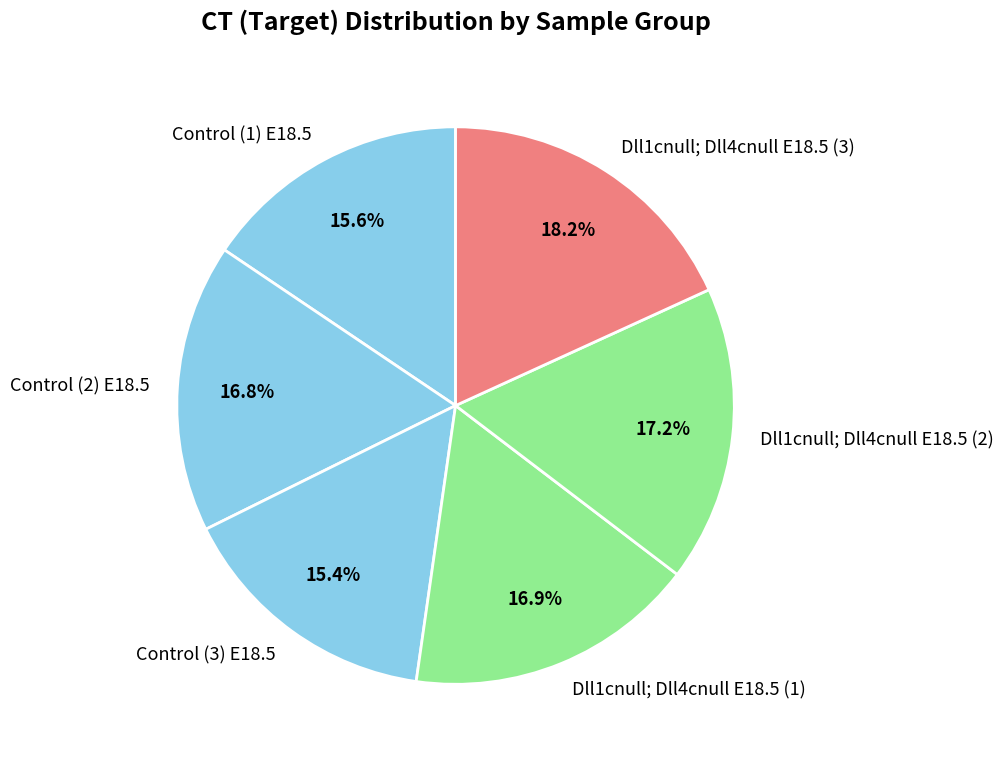

To the nearest percent, what is the average slice percentage?

17%